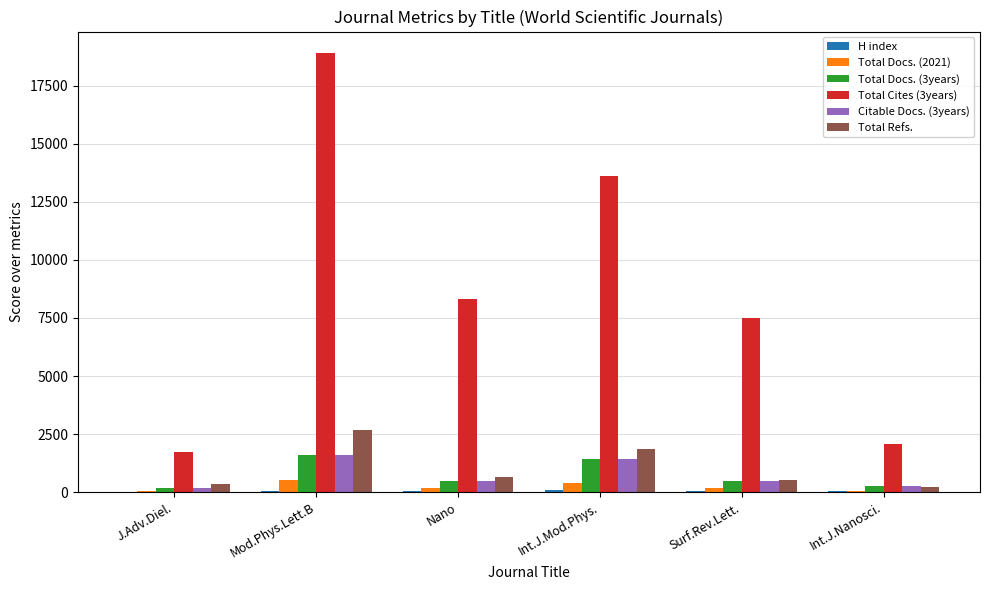

The value of Total Cites (3years) at J.Adv.Diel. is 2458. True or false?

False